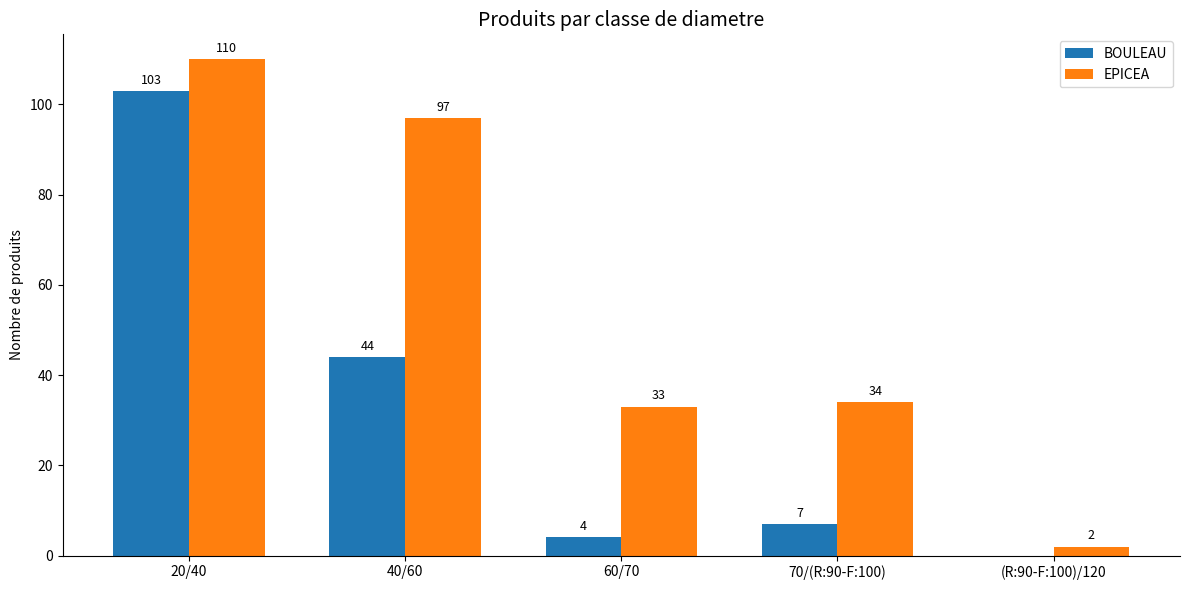

Which label corresponds to the largest value in the chart?

20/40